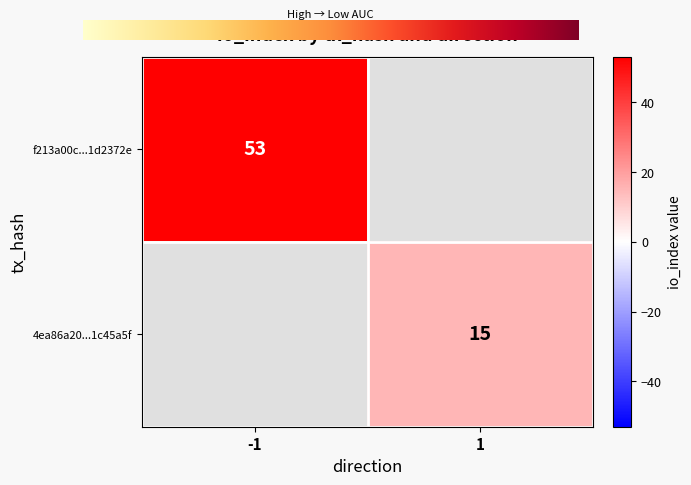

Is it true that f213a00c...1d2372e equals 53 at -1?

True